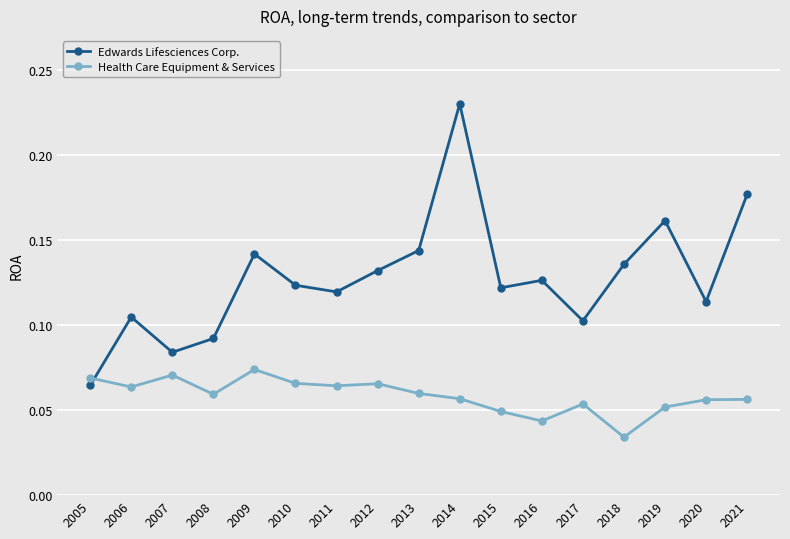

Rank the series at 2010 from highest to lowest value.

Edwards Lifesciences Corp., Health Care Equipment & Services